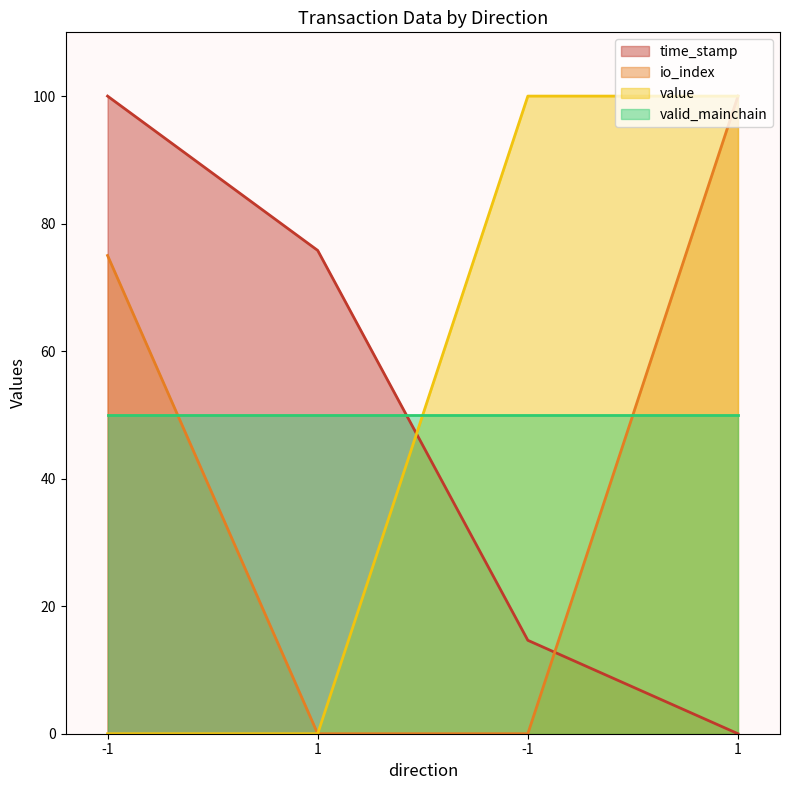

Does the chart display data point markers on the line(s)?

No